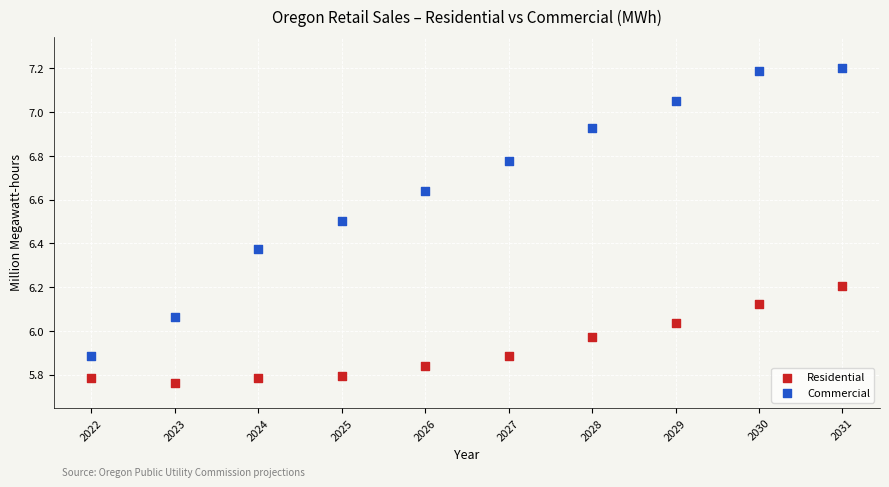

Across all data points, what is the range of X values (max minus min)?

9.0